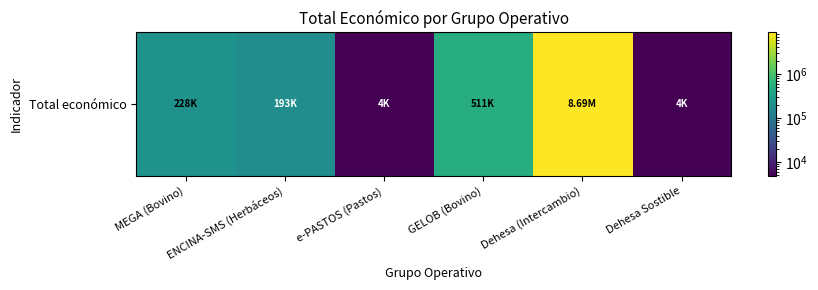

Rank the categories by value from lowest to highest.

Dehesa Sostible, e-PASTOS (Pastos), ENCINA-SMS (Herbáceos), MEGA (Bovino), GELOB (Bovino), Dehesa (Intercambio)